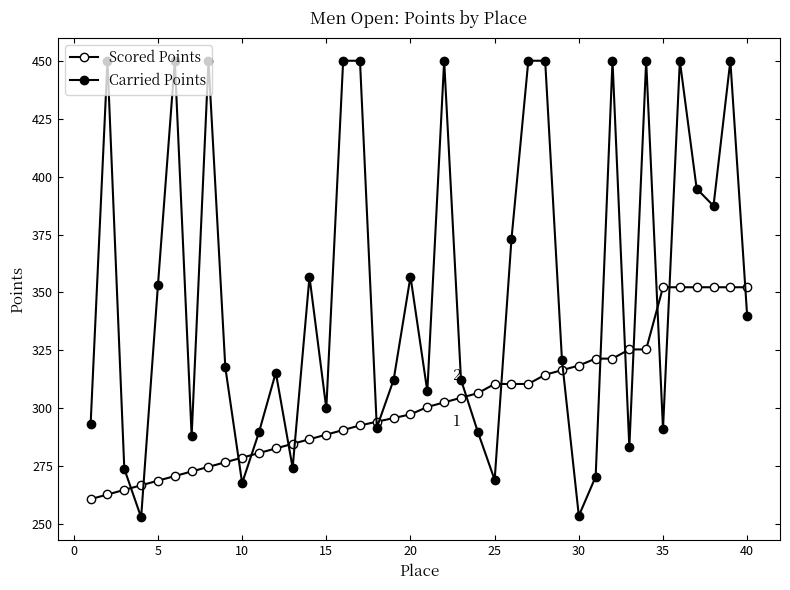

How many distinct data groups are displayed?

2